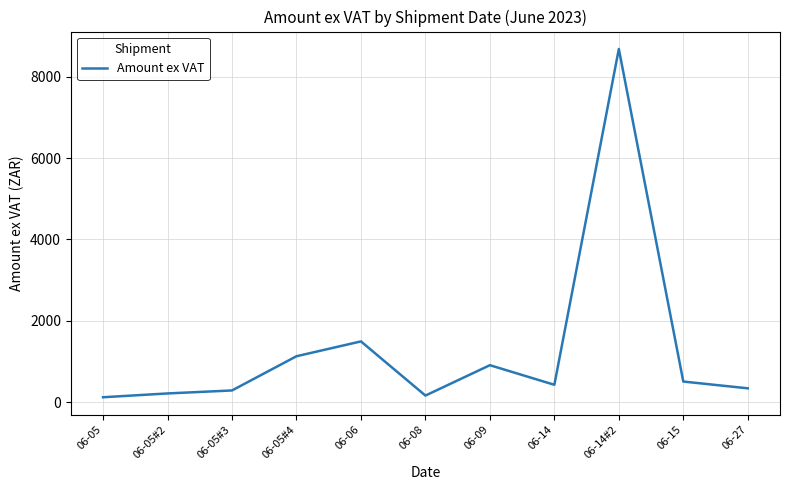

What is the ratio of the value at 06-14 to the value at 06-27?

1.3